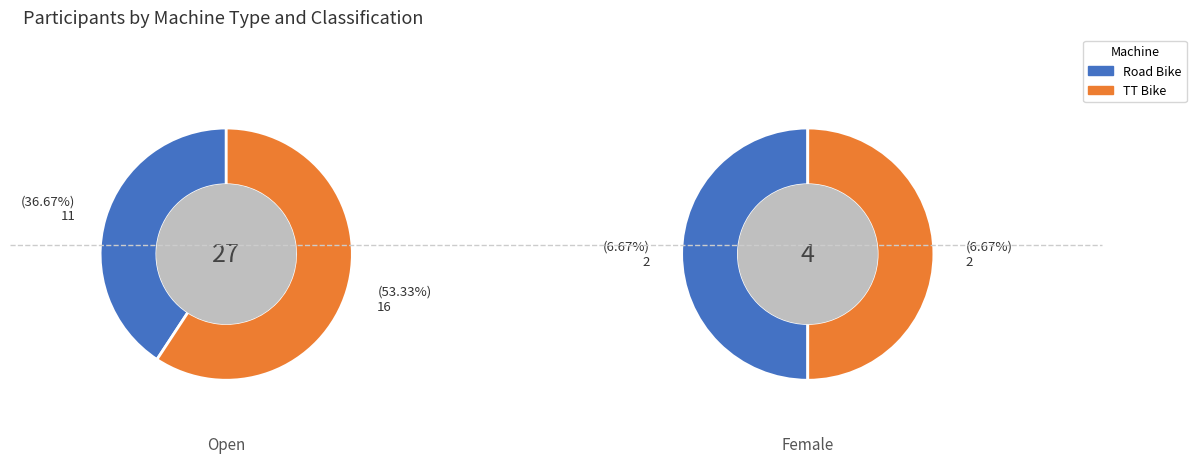

Is there any slice that represents more than half of the pie?

Yes